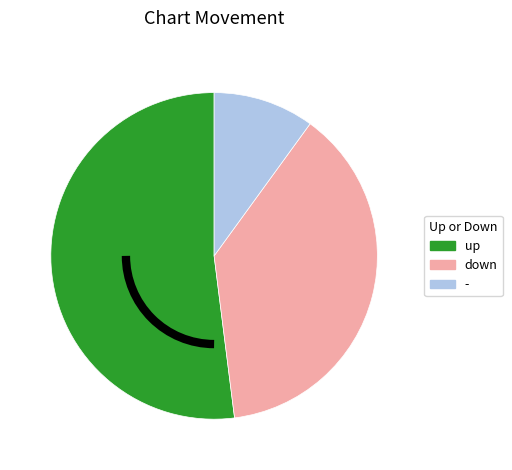

What is the ratio of the value at - to the value at down?

0.3